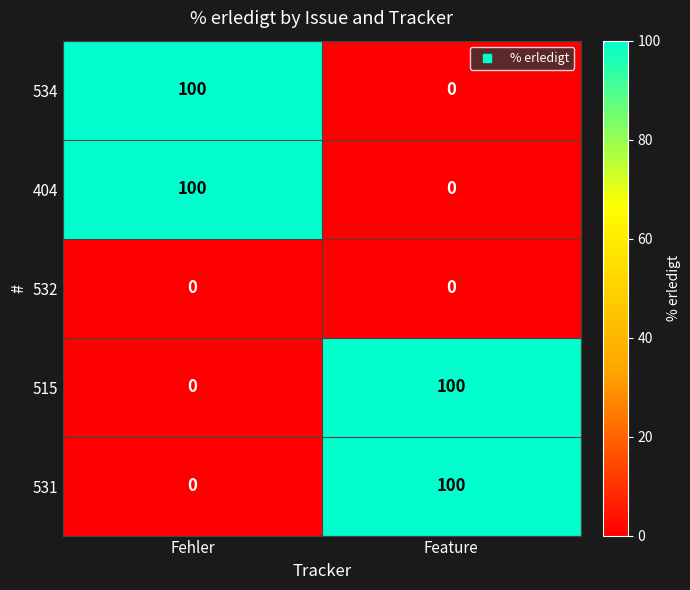

What is the spread (max minus min) of values at Feature?

100